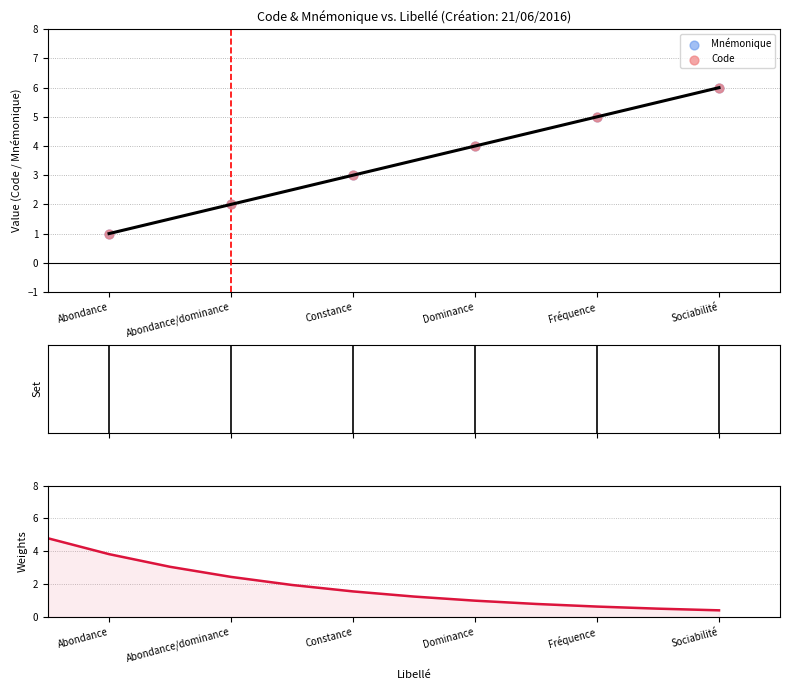

Is the value of Mnémonique at Abondance/dominance greater than the value of Code at Fréquence?

No